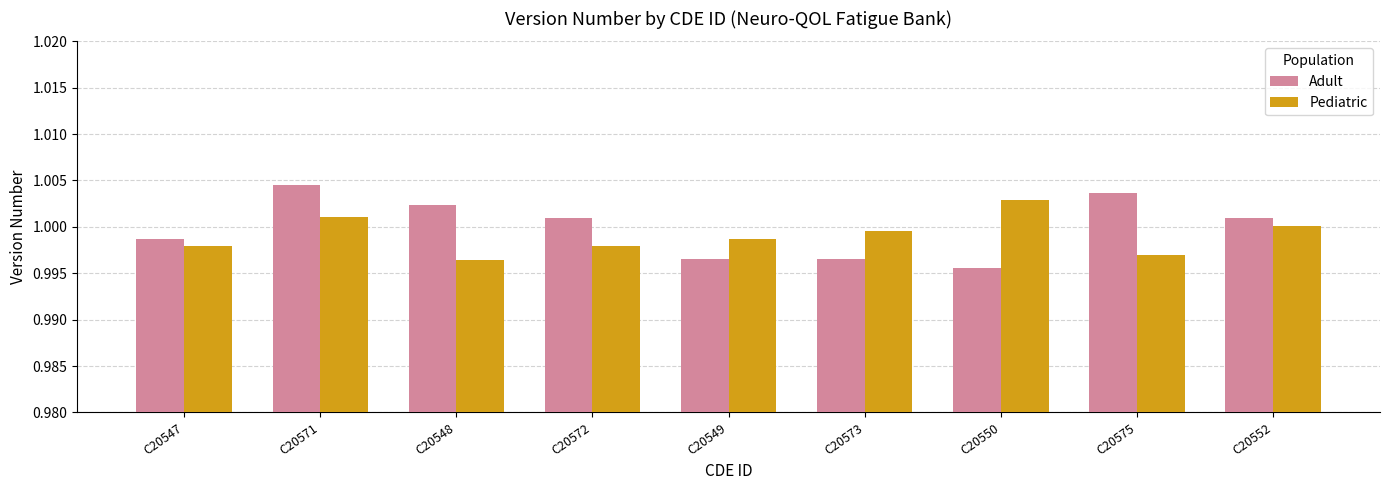

Which category has the lowest value across all series?

C20550